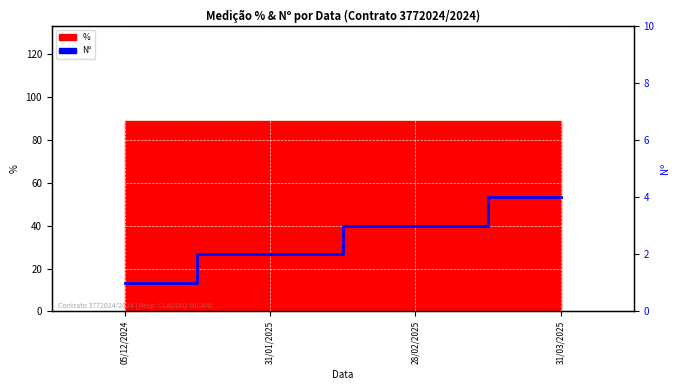

Where is the data nearest to the value 2?

31/01/2025